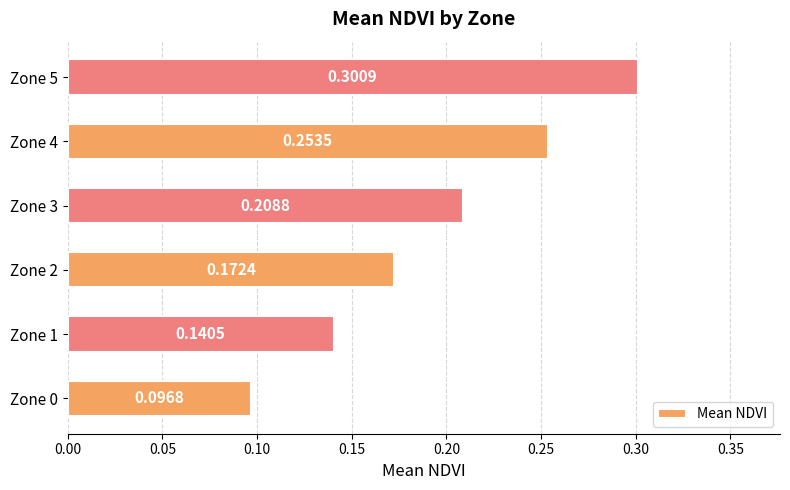

What is the sum of the values at Zone 1 and Zone 5?

0.4